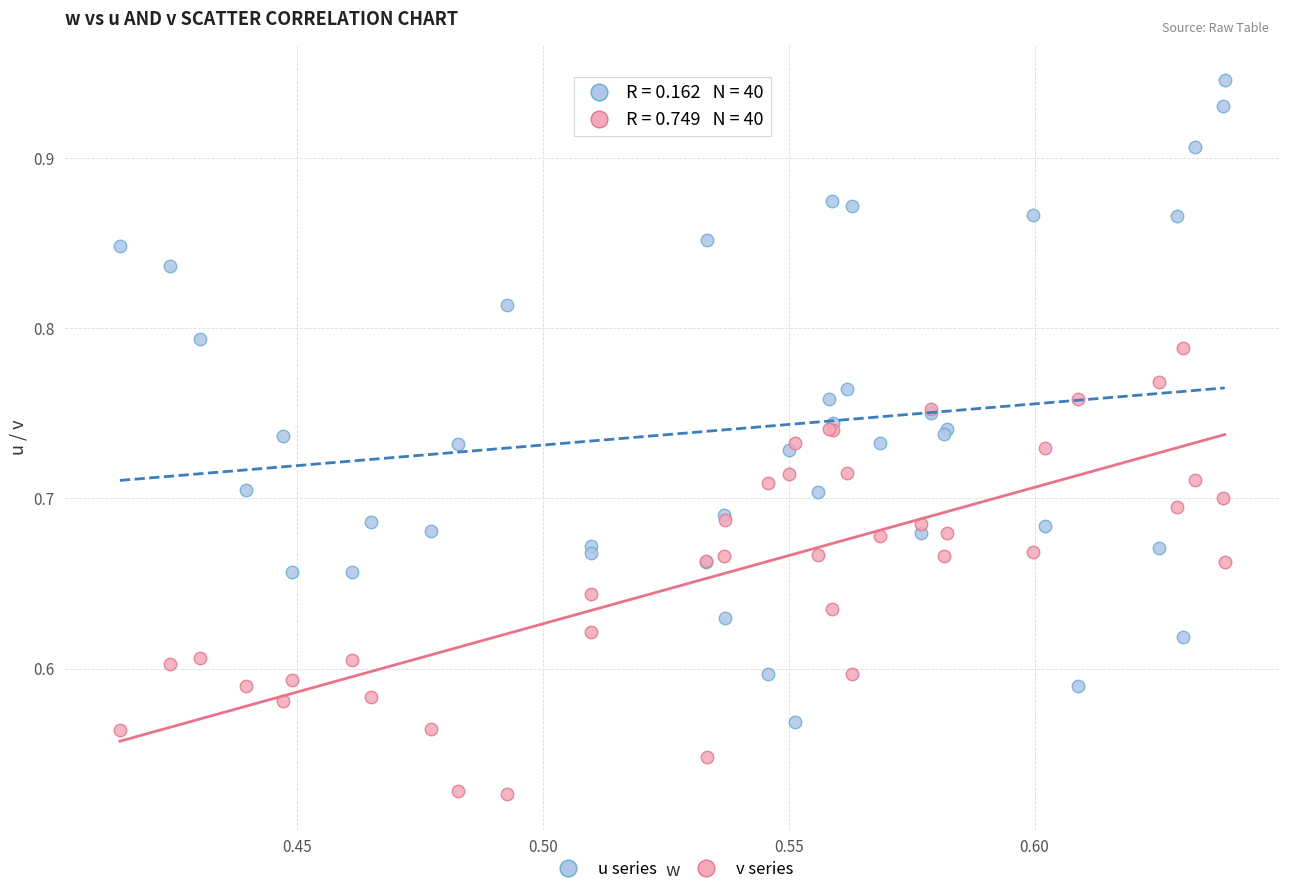

Which series contains the highest Y value?

u series